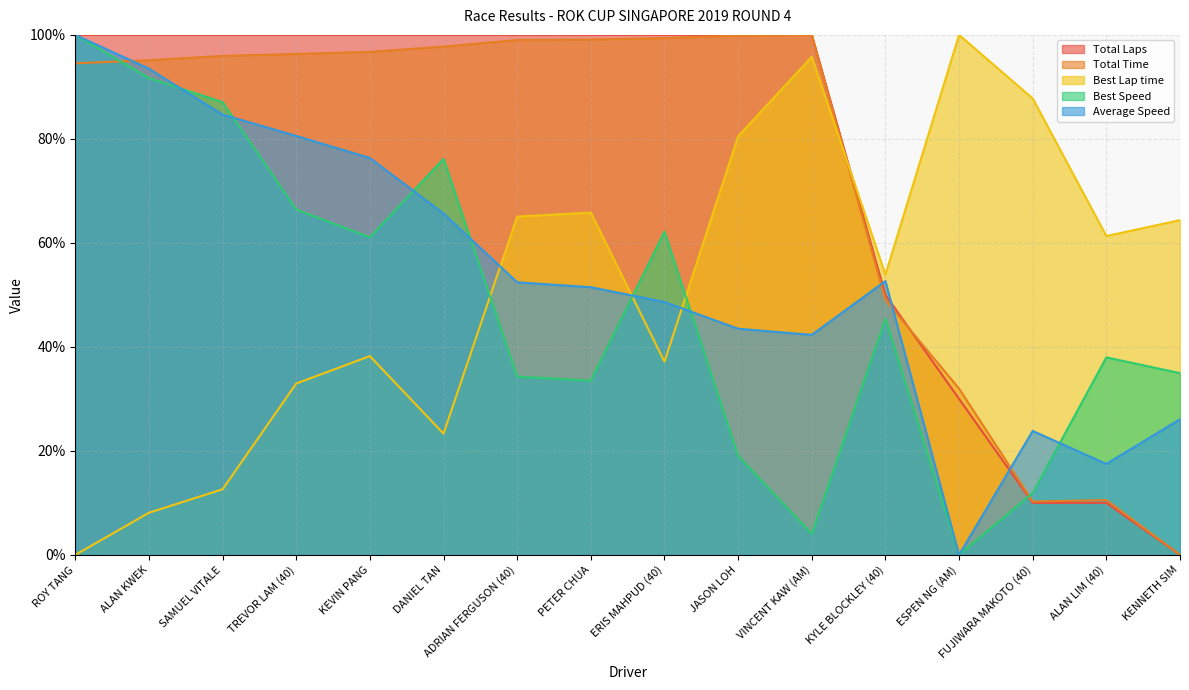

Where is the first local maximum for Total Time?

VINCENT KAW (AM)